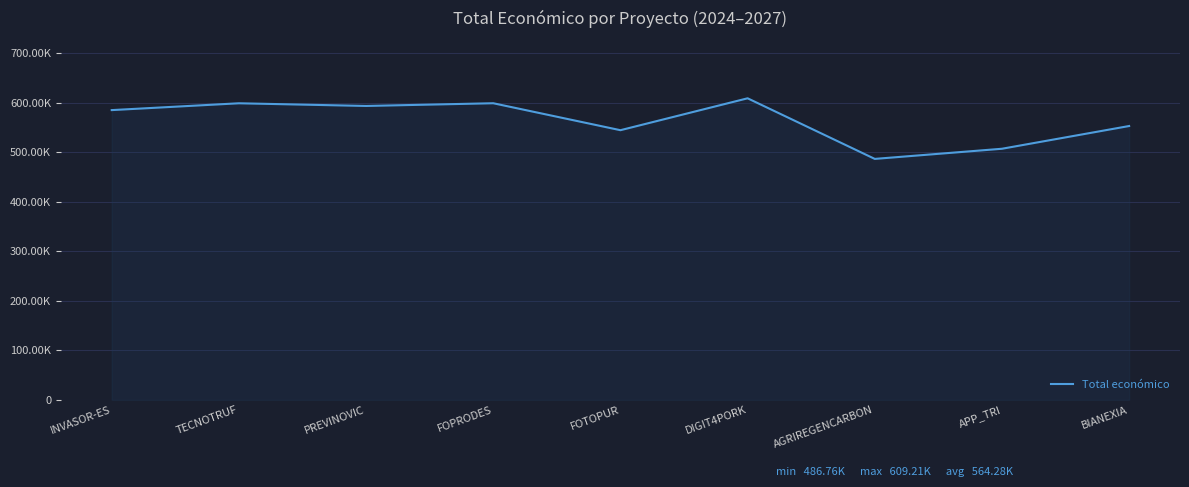

What is the sum of the values at APP_TRI and TECNOTRUF?

1106386